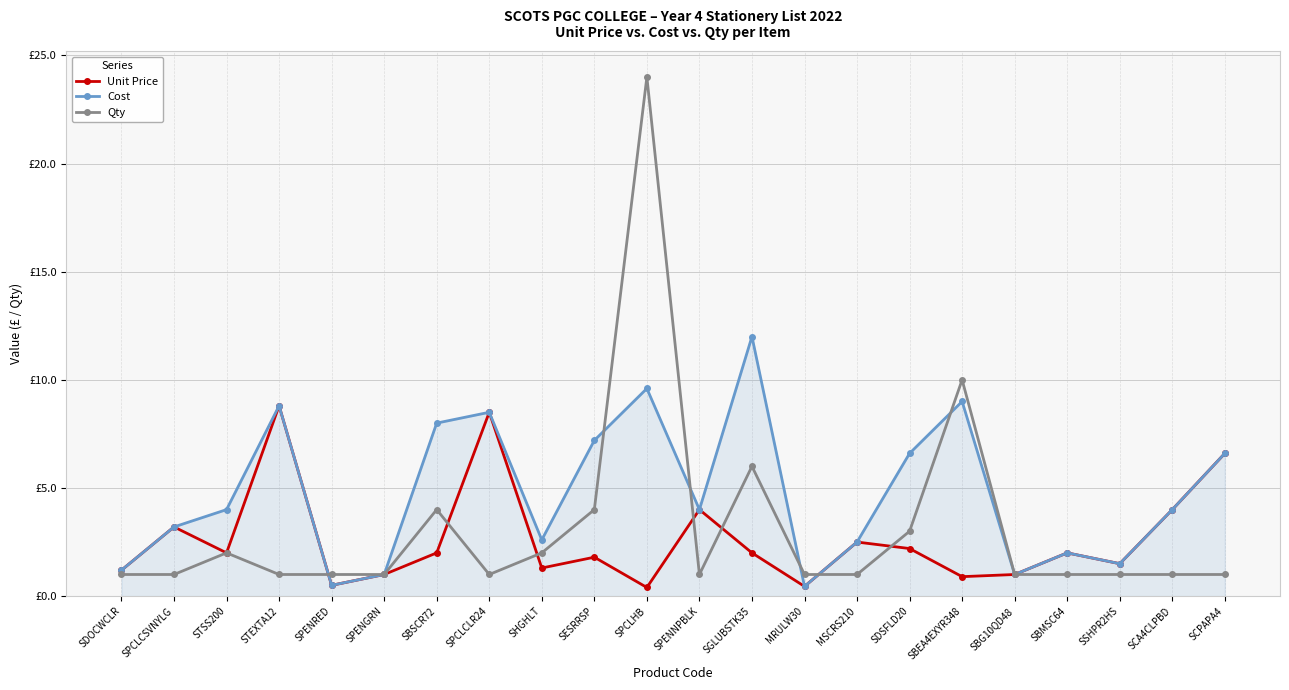

Which category has the highest value in the Unit Price series?

STEXTA12